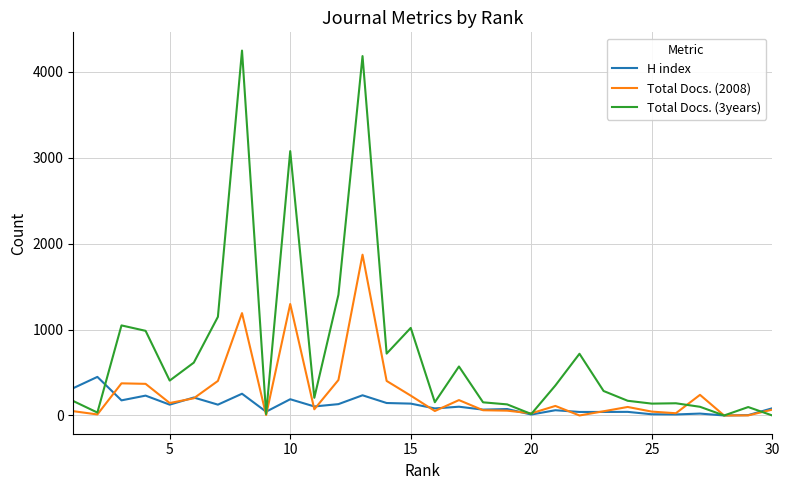

List the series in order of their peak value, highest first.

Total Docs. (3years), Total Docs. (2008), H index